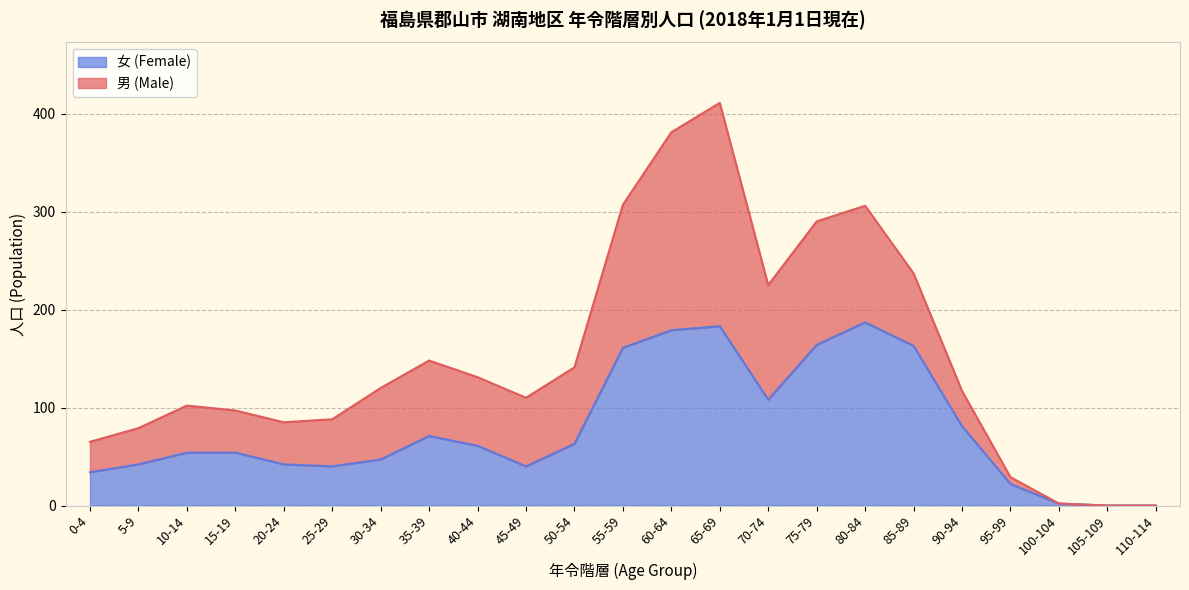

How many values exceed 54?

11